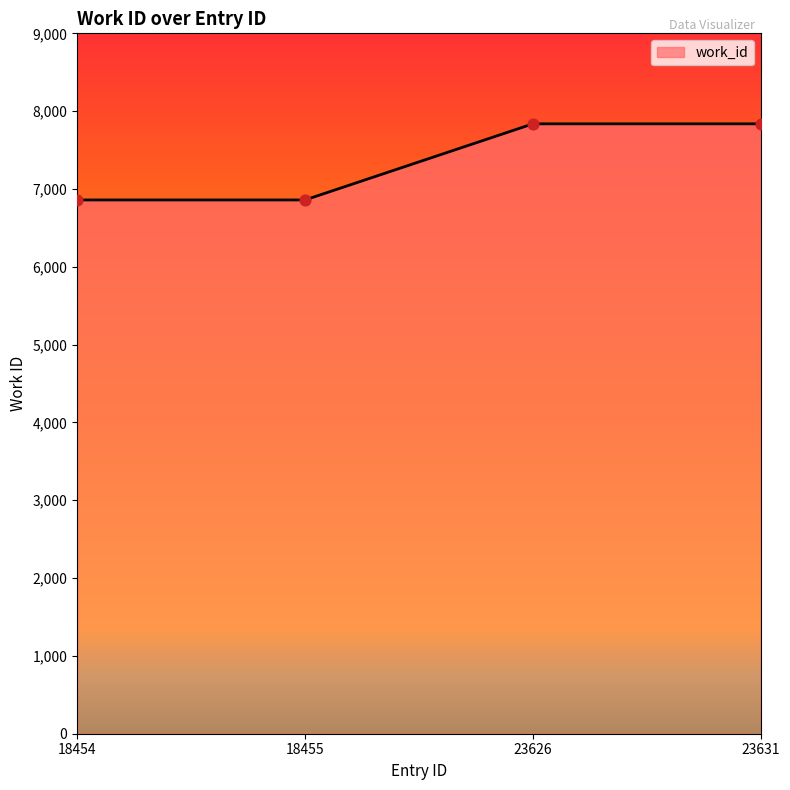

Which has a higher value, 18454 or 23626?

23626